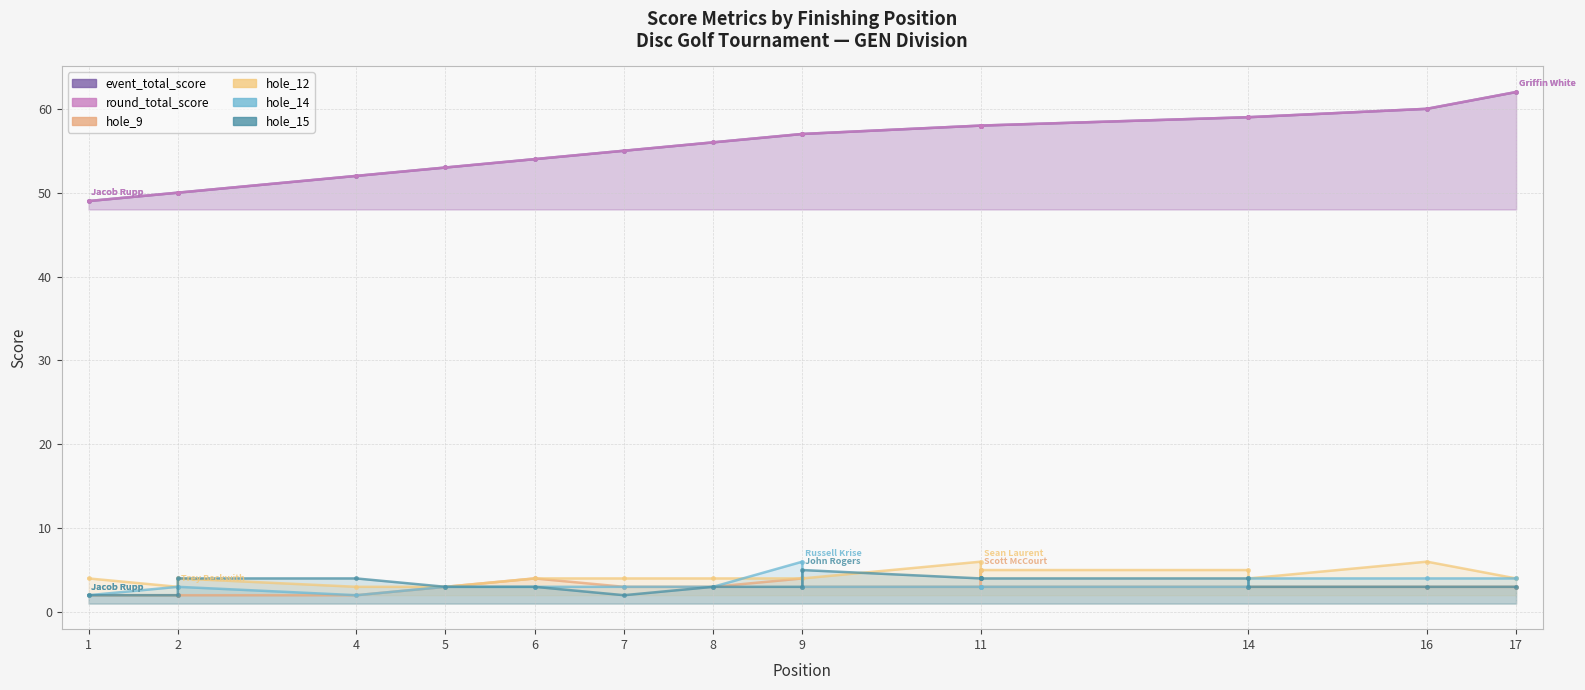

Which series has the widest spread of values?

event_total_score